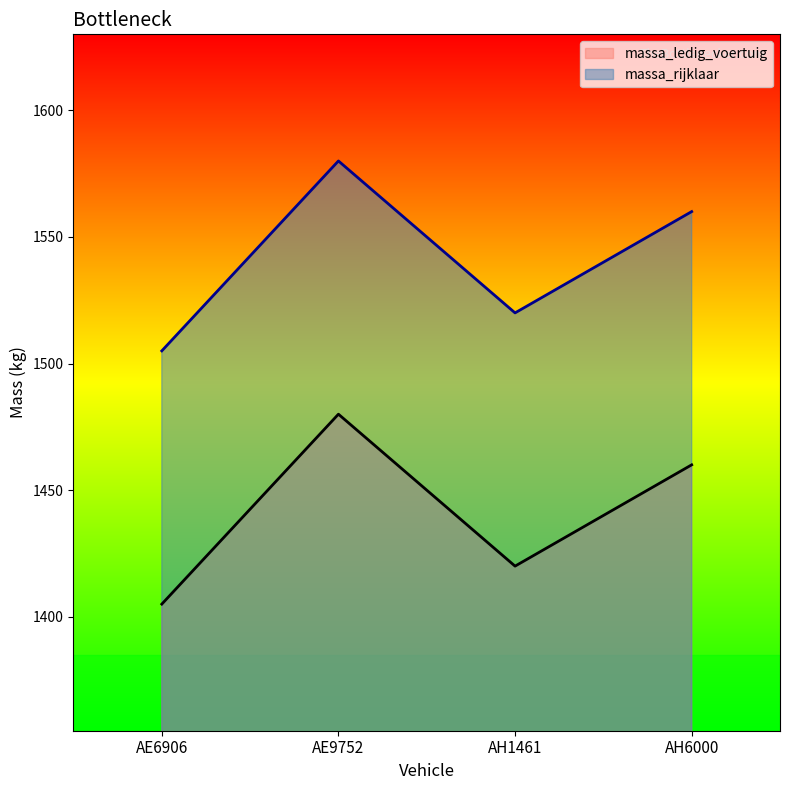

True or false: massa_rijklaar has more than 0 interior local peaks.

True